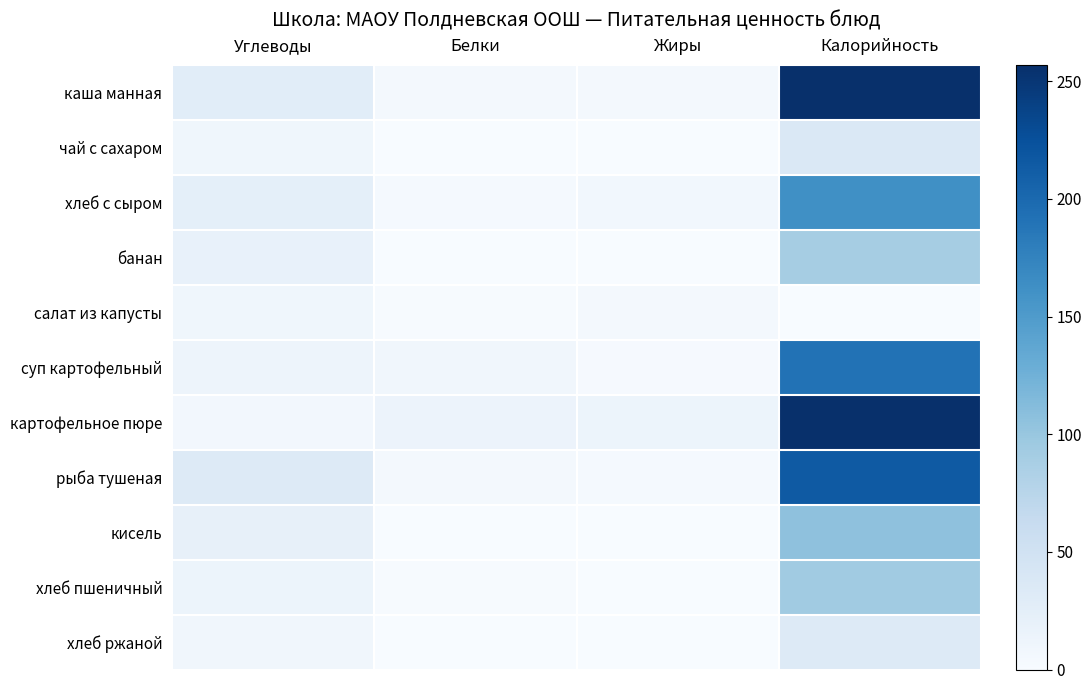

What is the maximum value shown in the chart?

257.0